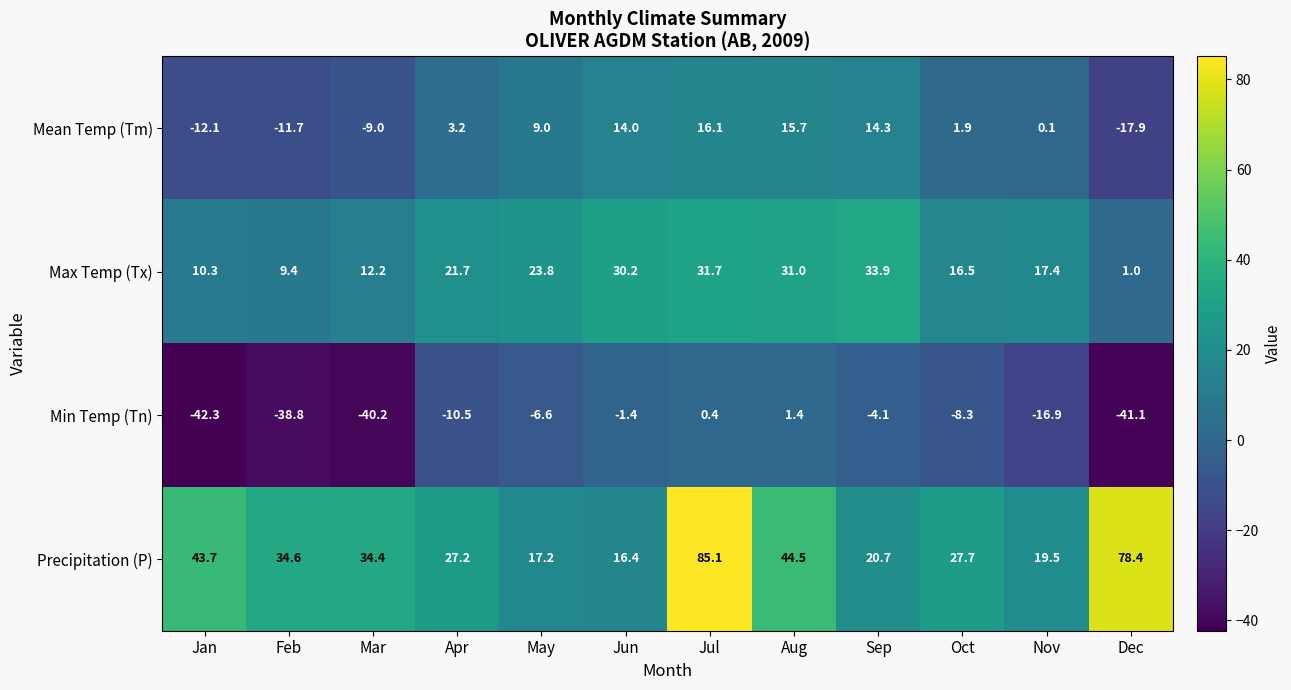

Which label corresponds to the smallest value in the chart?

Jan